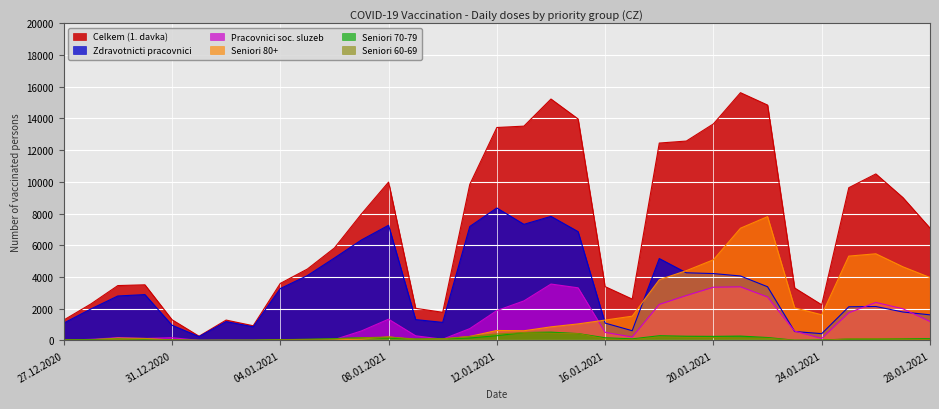

How many data points in Zdravotnicti pracovnici are less than 2804?

16